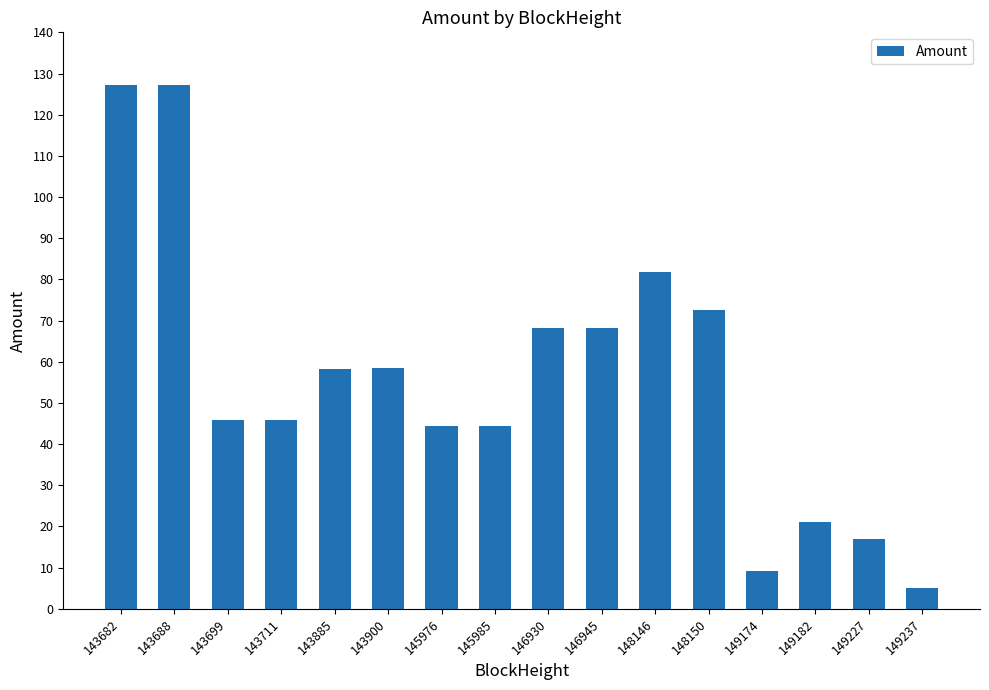

What is the greatest value displayed?

127.3